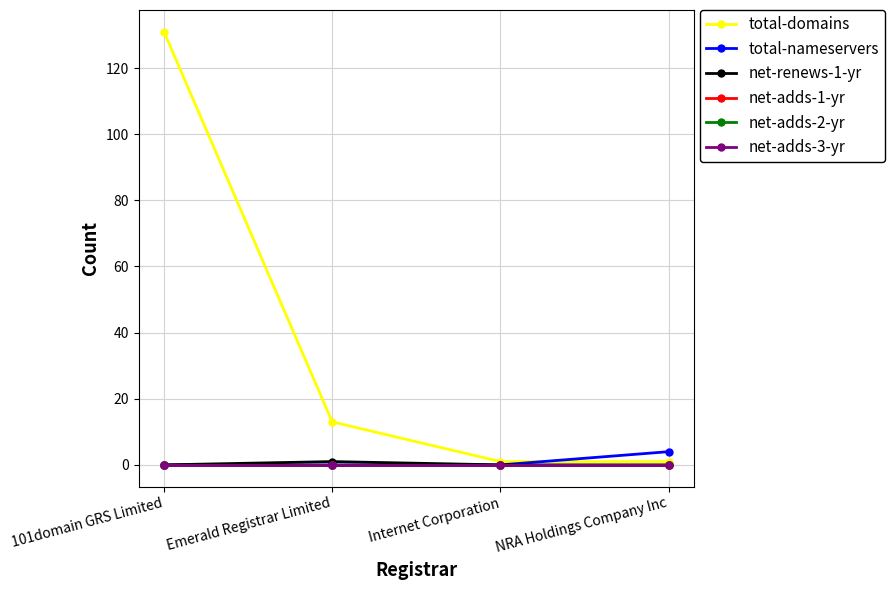

True or false: net-renews-1-yr and net-adds-3-yr cross at least once.

False